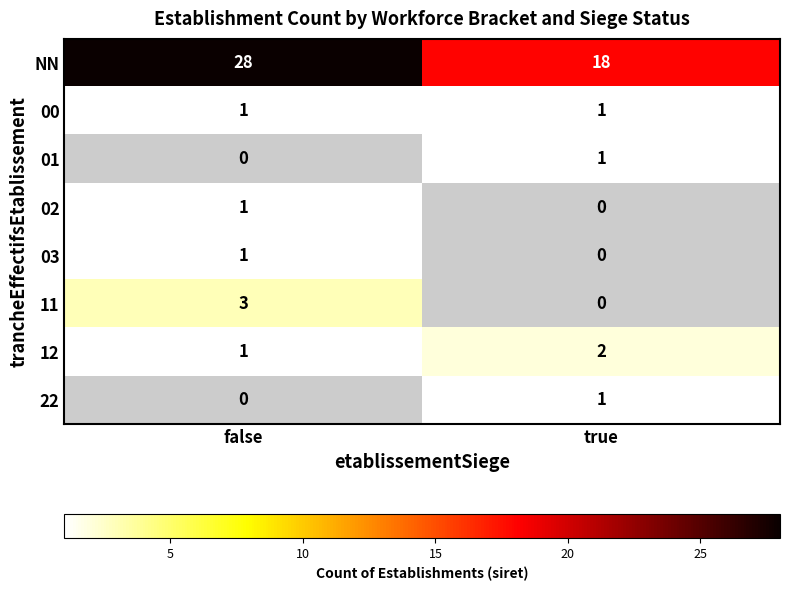

Is the value of 02 at false greater than the value of 11 at false?

No